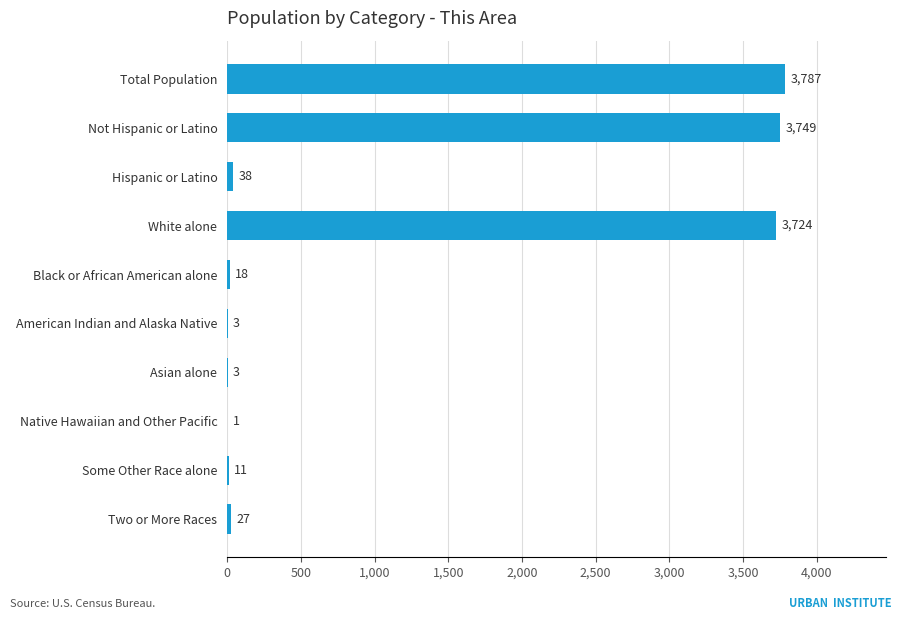

The chart shows a value of 11 at Some Other Race alone. True or false?

True